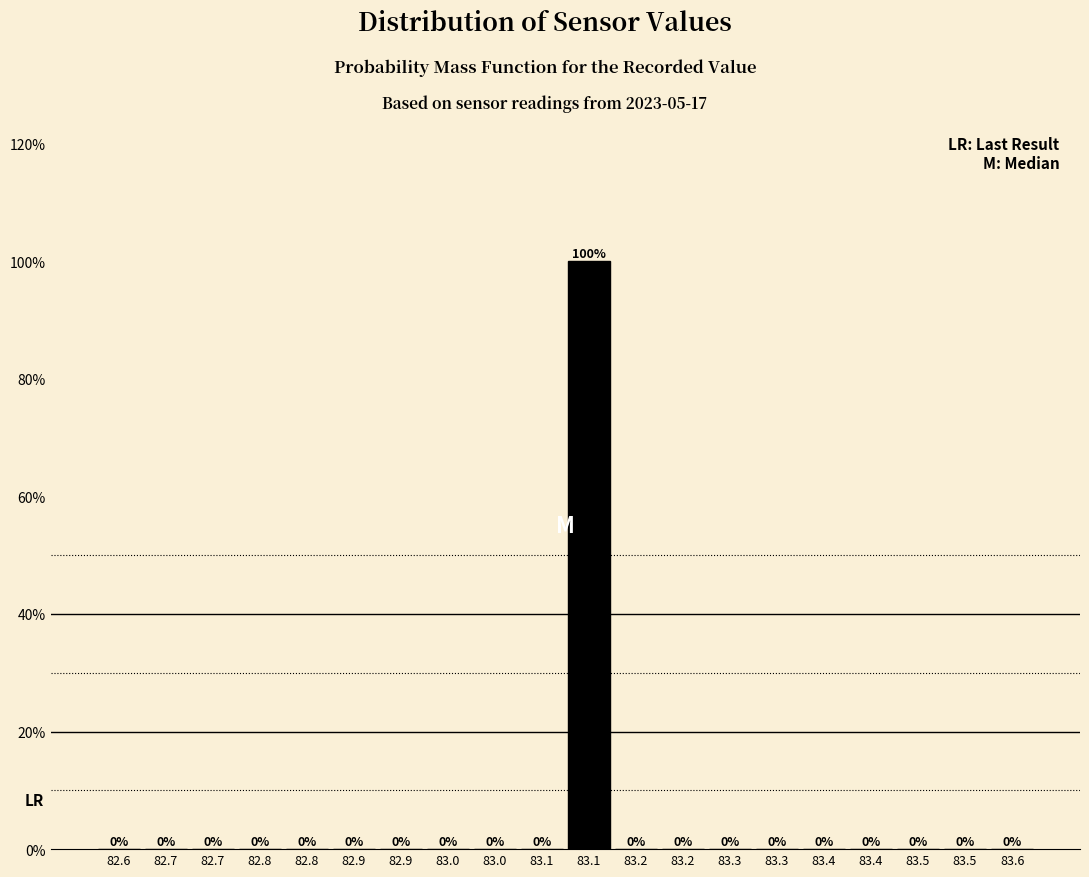

Are the bars horizontal?

No